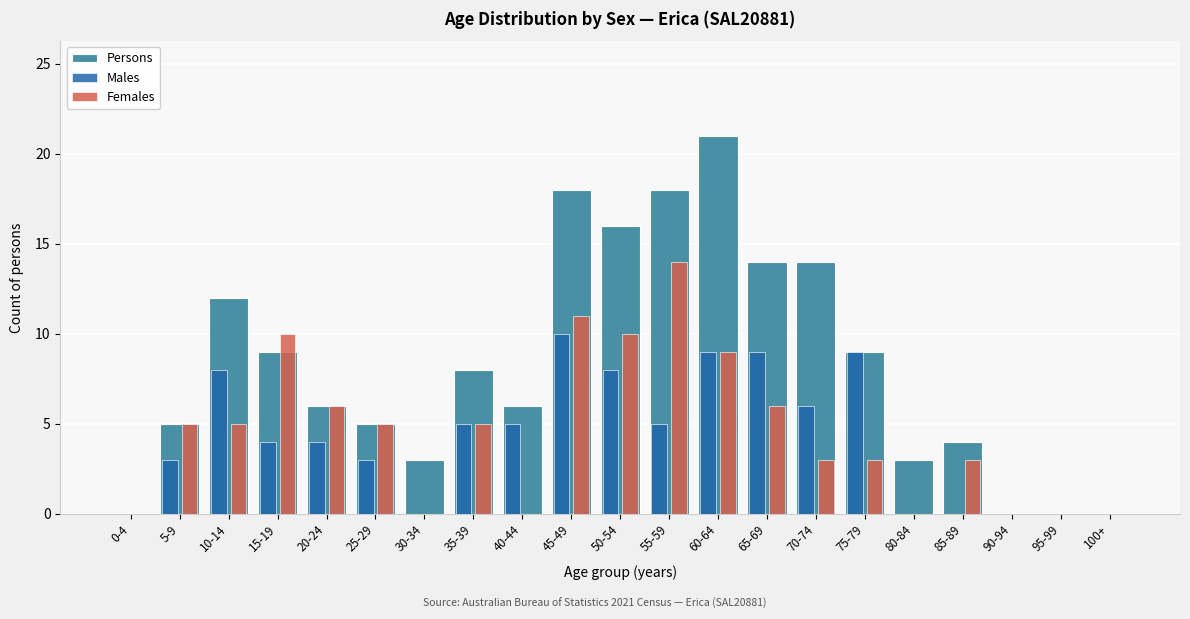

Which series has the largest total across all categories?

Persons